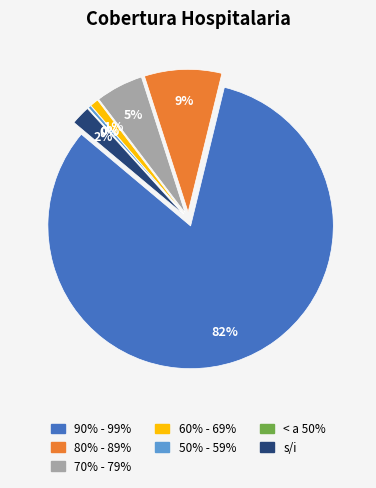

What is the ratio of the value at 60% - 69% to the value at 80% - 89%?

0.1